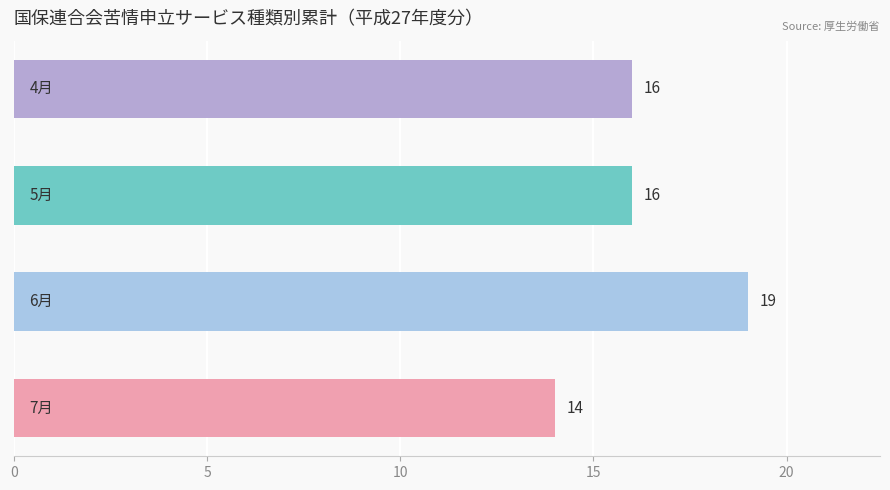

Count the number of data series in this chart.

1